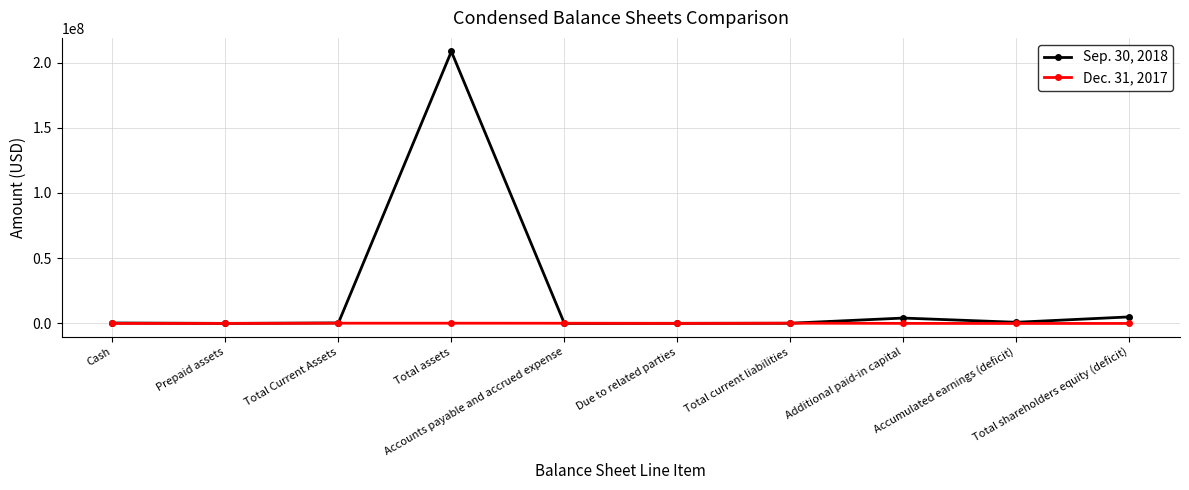

List the series in order of their overall mean, lowest first.

Dec. 31, 2017, Sep. 30, 2018